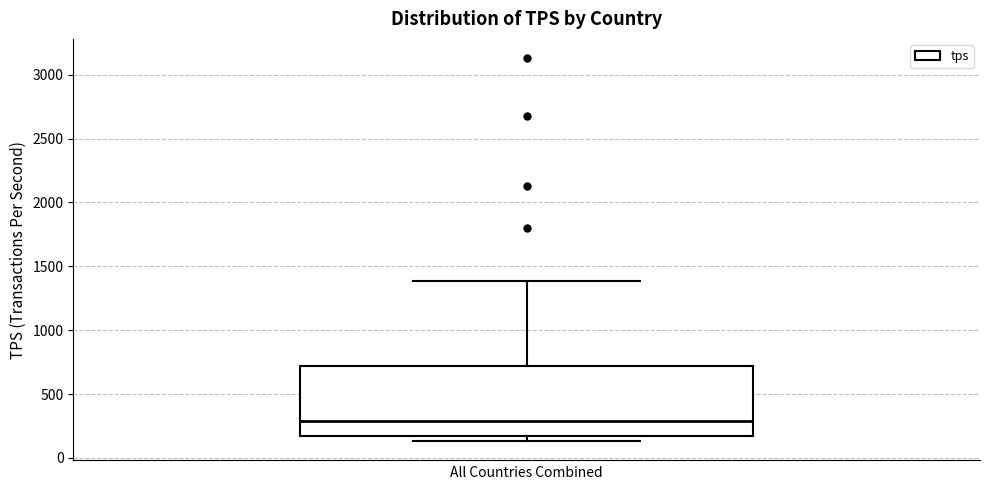

Transcribe this box plot: give where the median line is, the range the box spans, and where the two whiskers end, as read against the y-axis. The values are not printed on the chart, so give them approximately, as read against the axis.

median 300, box 150 to 700, whiskers 150 (just below the box's lower edge) to 1400